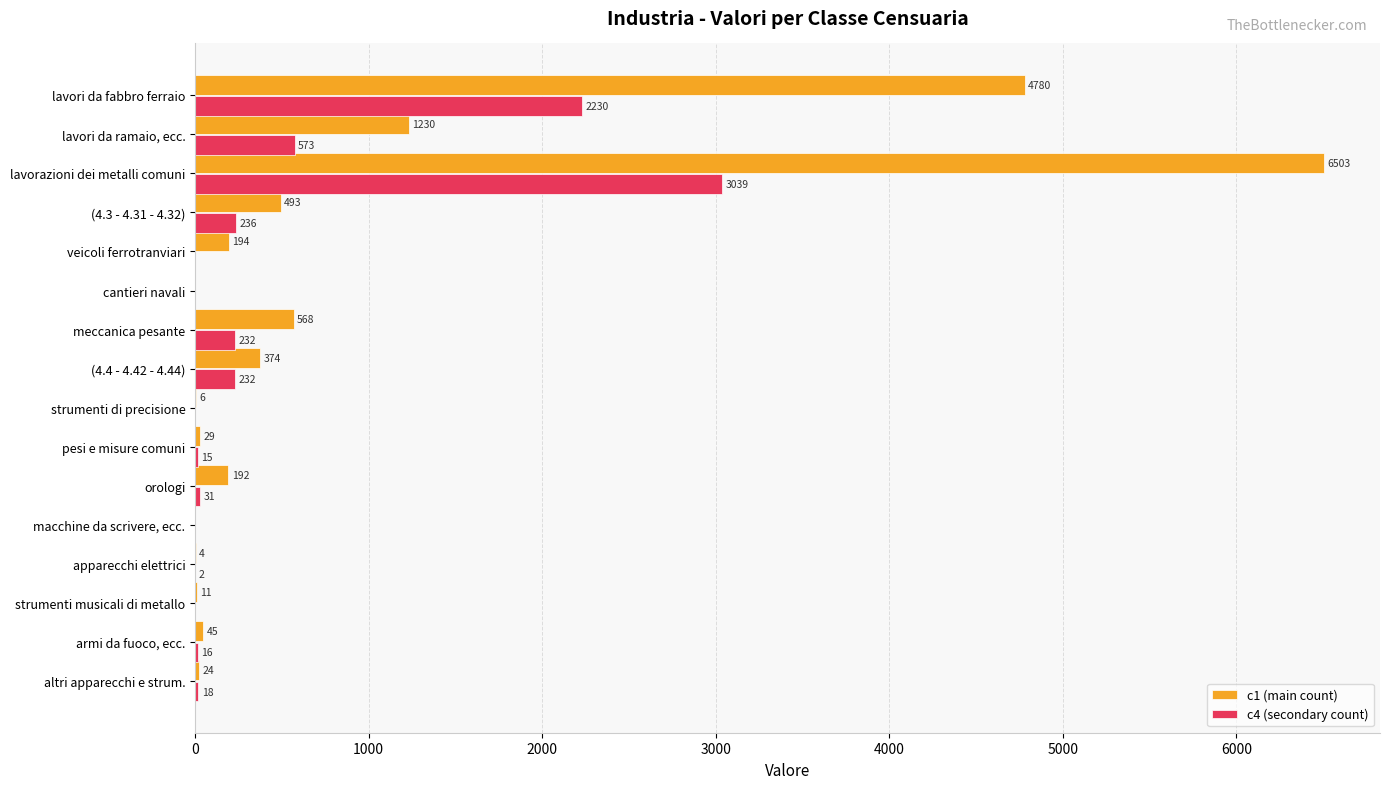

Which series changed the most between lavori da fabbro ferraio and armi da fuoco, ecc.?

c1 (main count)